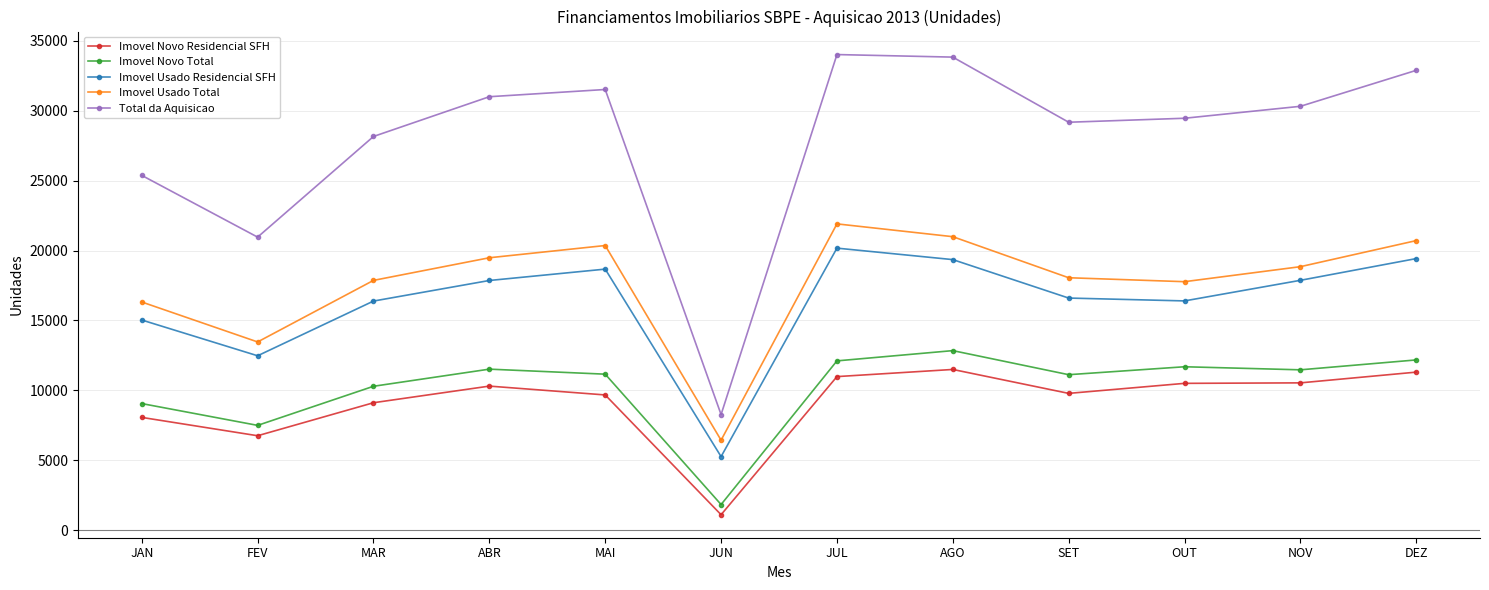

What position from the right is SET?

4